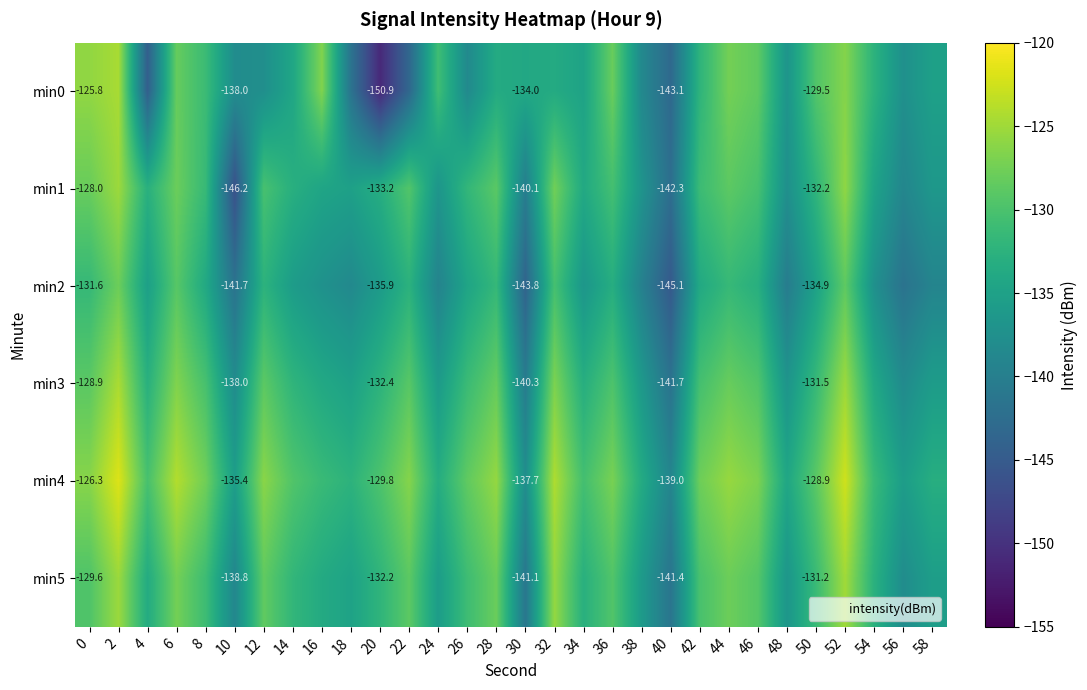

Is it true that min0 equals -138.4 at 26?

True